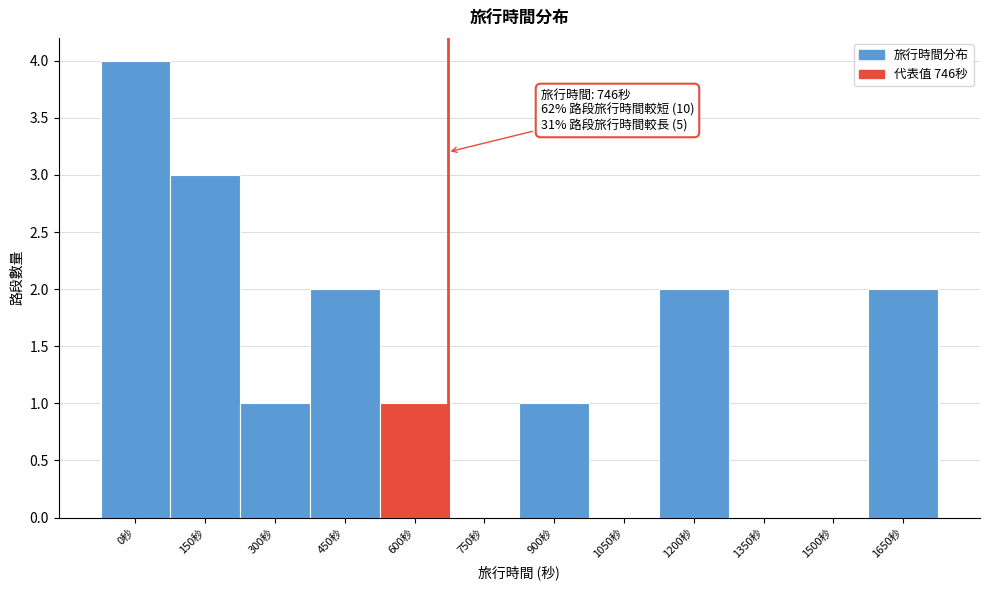

Which has a higher value, 1050秒 or 1200秒?

1200秒